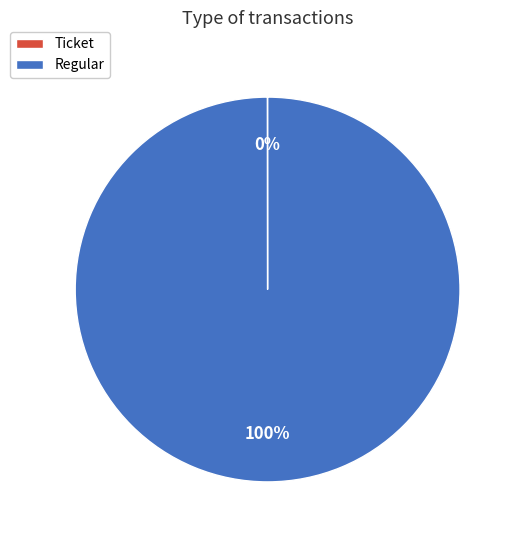

To the nearest percent, what is the average slice percentage?

50%